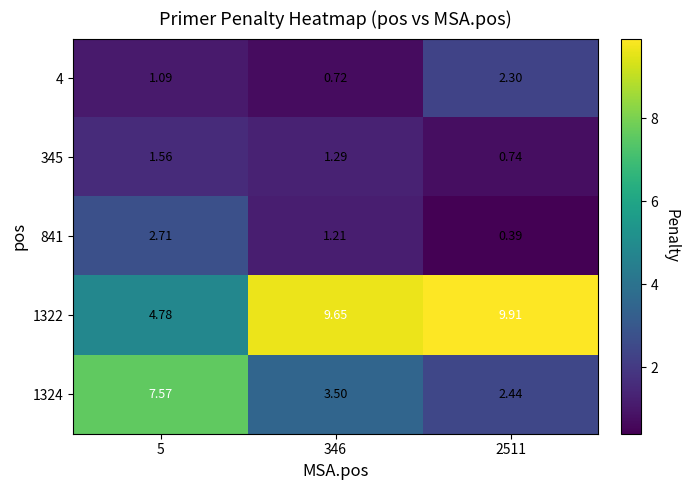

Is the value of 4 at 2511 greater than the value of 841 at 5?

No